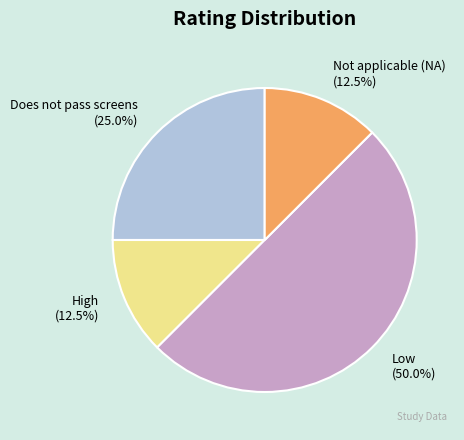

What portion of the pie excludes High?

87.5%